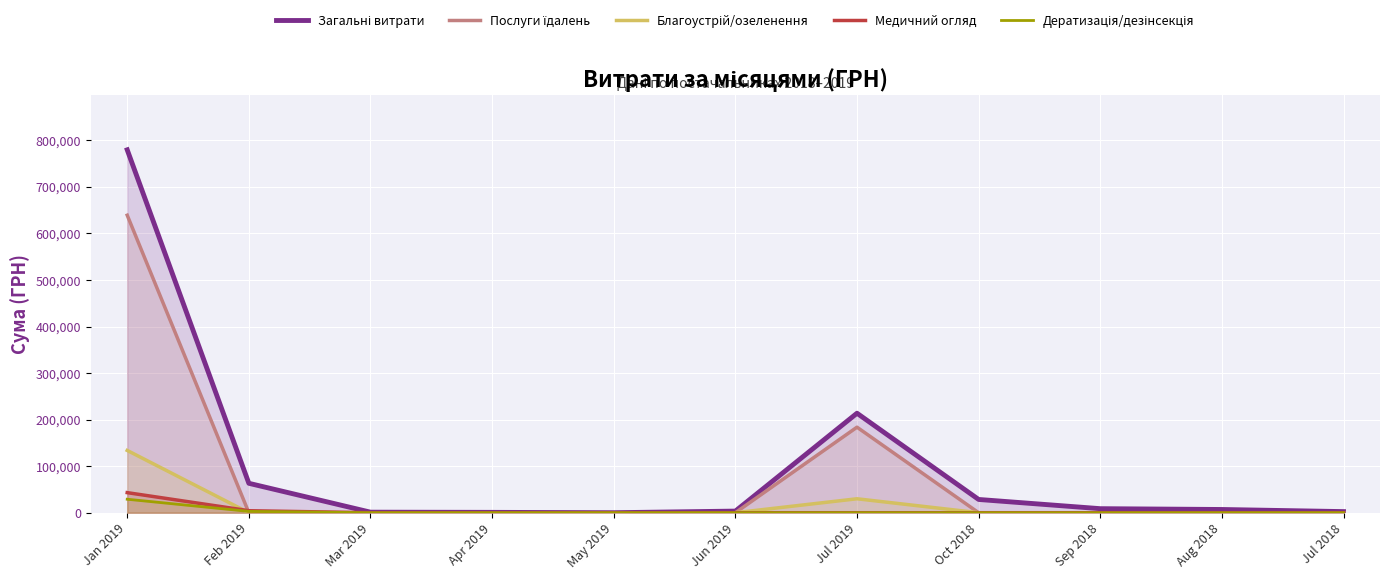

At which category does the chart reach its peak across all series?

Jan 2019